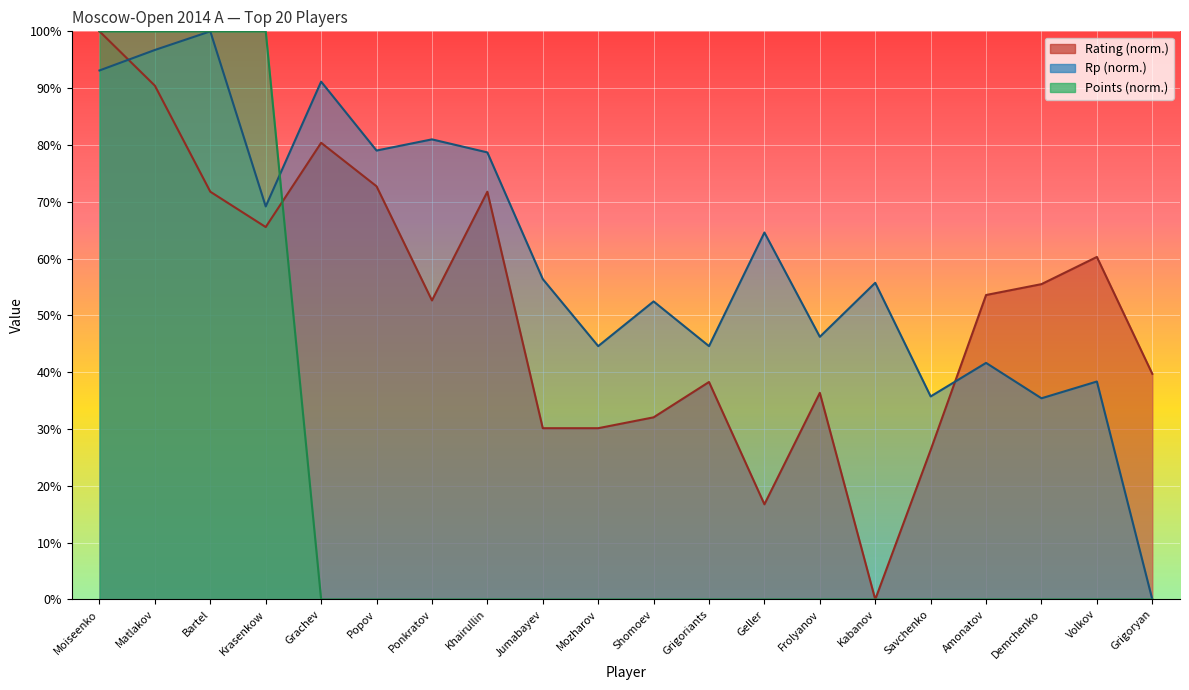

Between Grigoryan and Grigoriants, which is larger?

Grigoryan